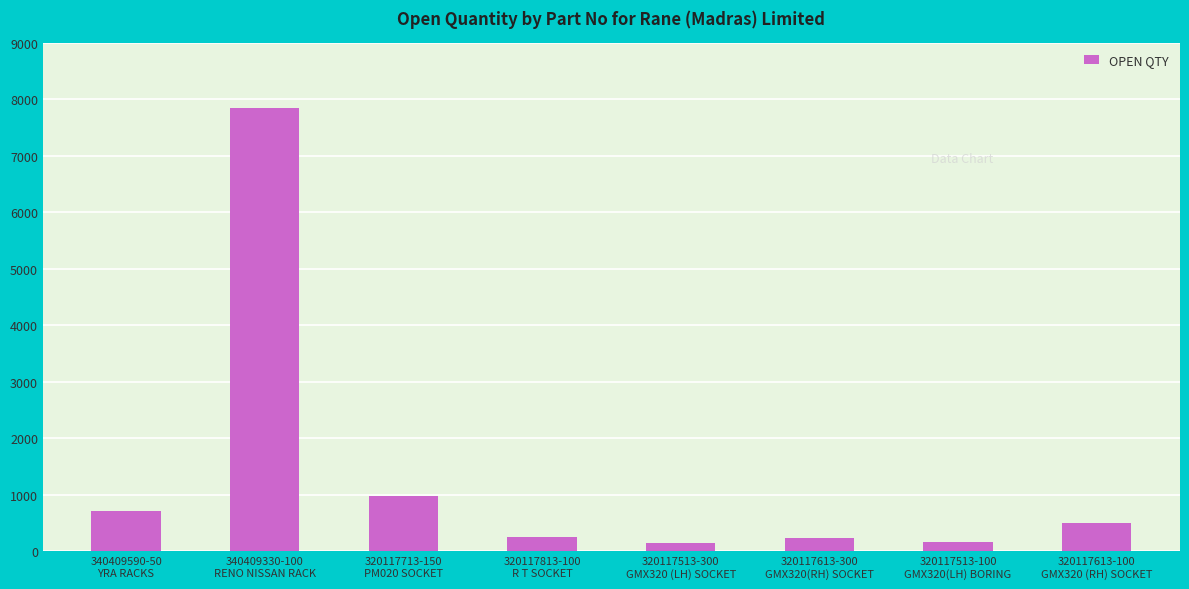

How many distinct data groups are displayed?

1